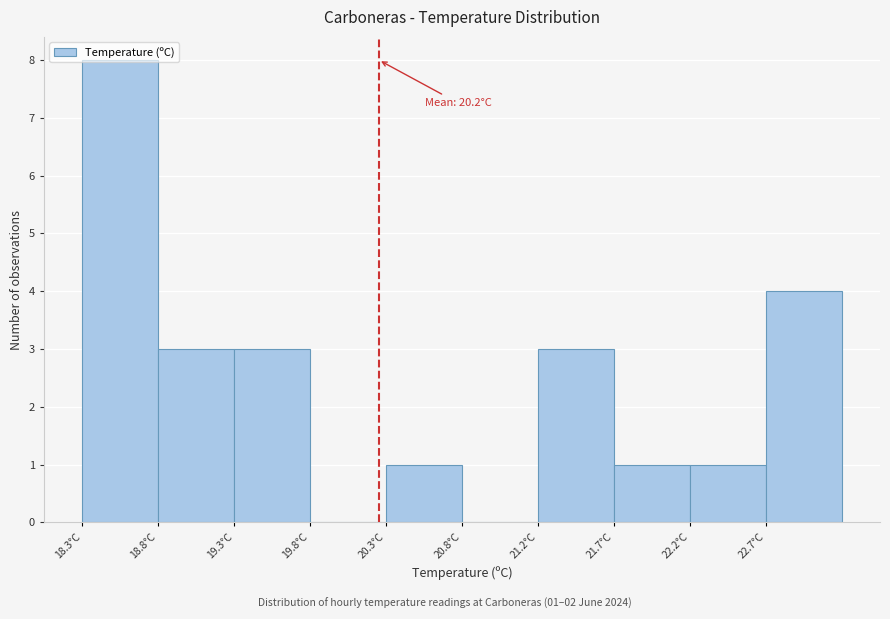

Over which range of the x-axis is the bar tallest?

18.30 to 18.79